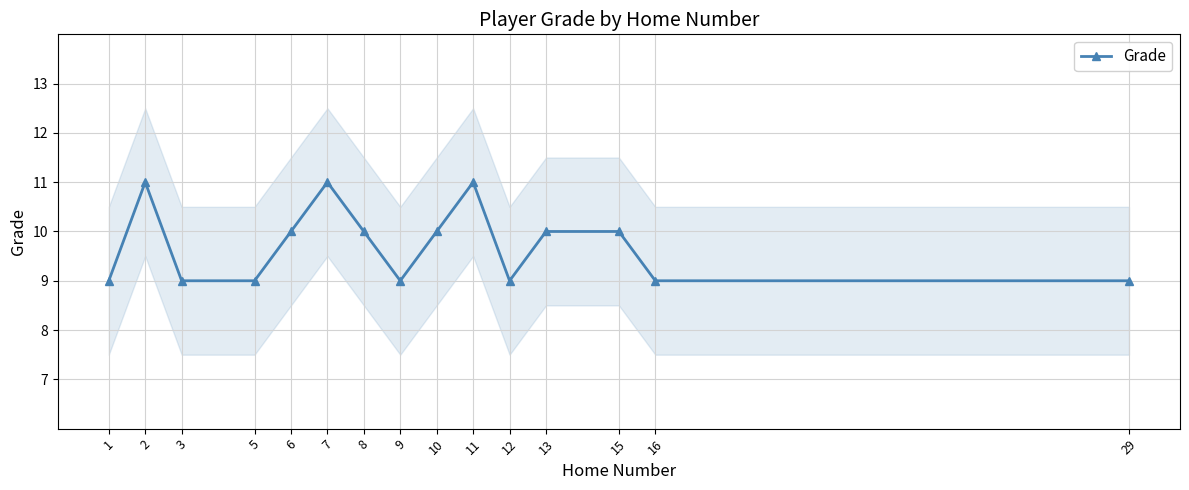

Which label corresponds to the largest value in the chart?

2